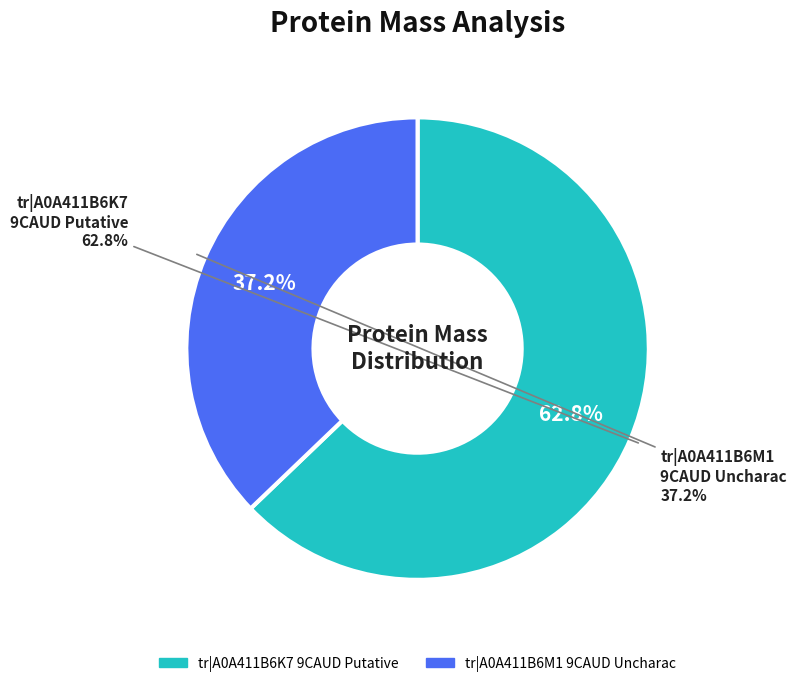

Rank the categories by value from lowest to highest.

tr|A0A411B6M1|A0A411B6M1_9CAUD, tr|A0A411B6K7|A0A411B6K7_9CAUD